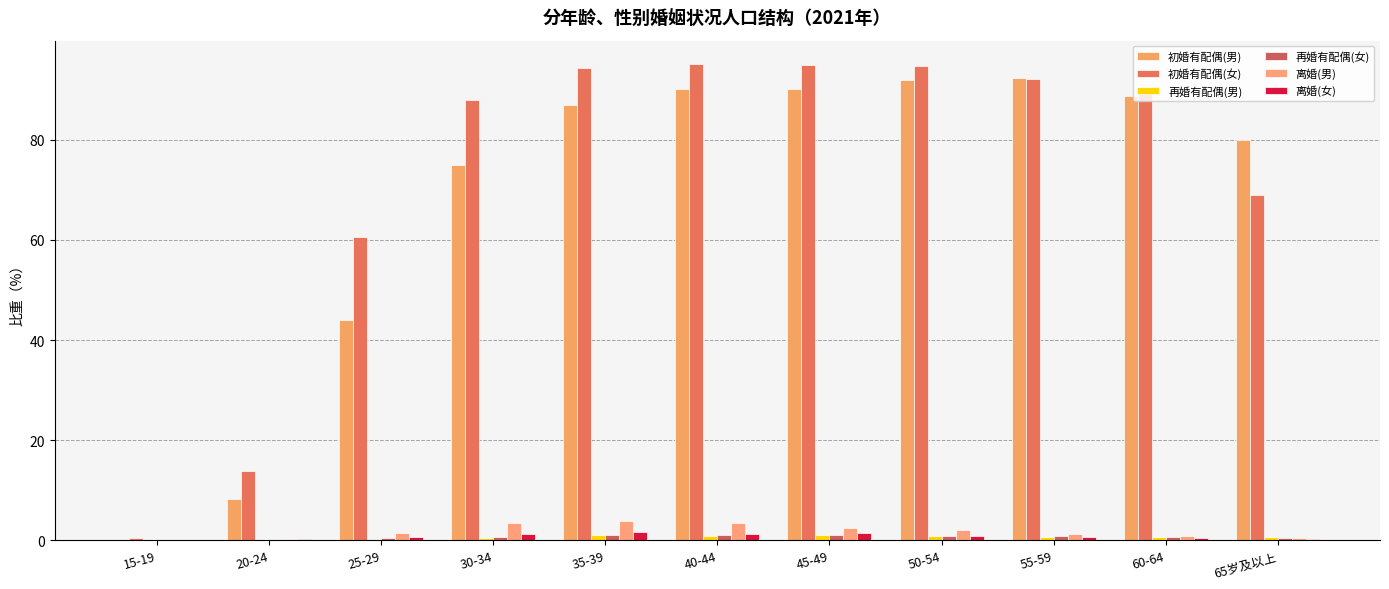

List the series in order of their peak value, lowest first.

再婚有配偶(男), 再婚有配偶(女), 离婚(女), 离婚(男), 初婚有配偶(男), 初婚有配偶(女)